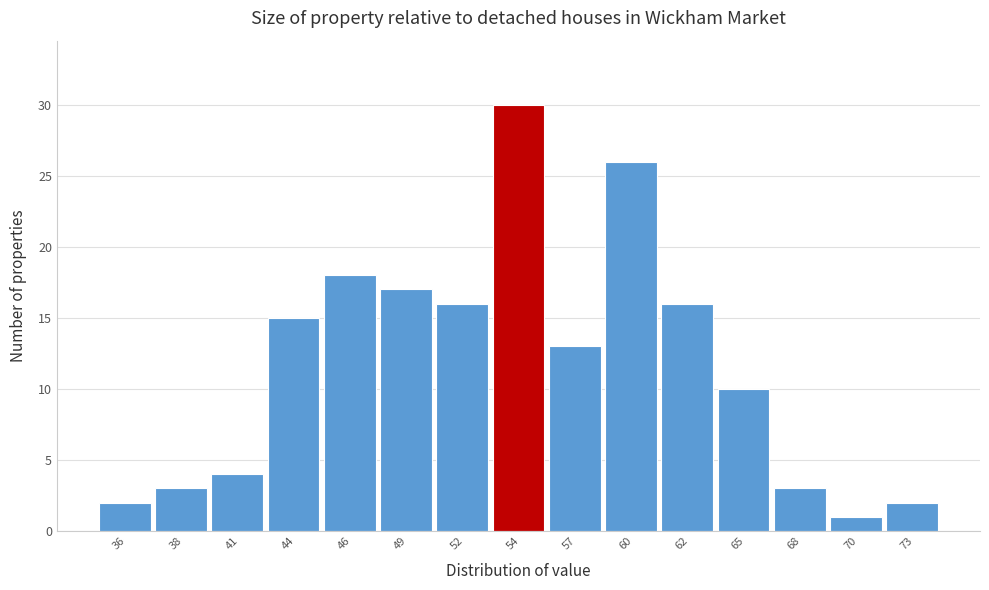

Reading left to right, what are all the values shown in this chart?

2	3	4	15	18	17	16	30	13	26	16	10	3	1	2